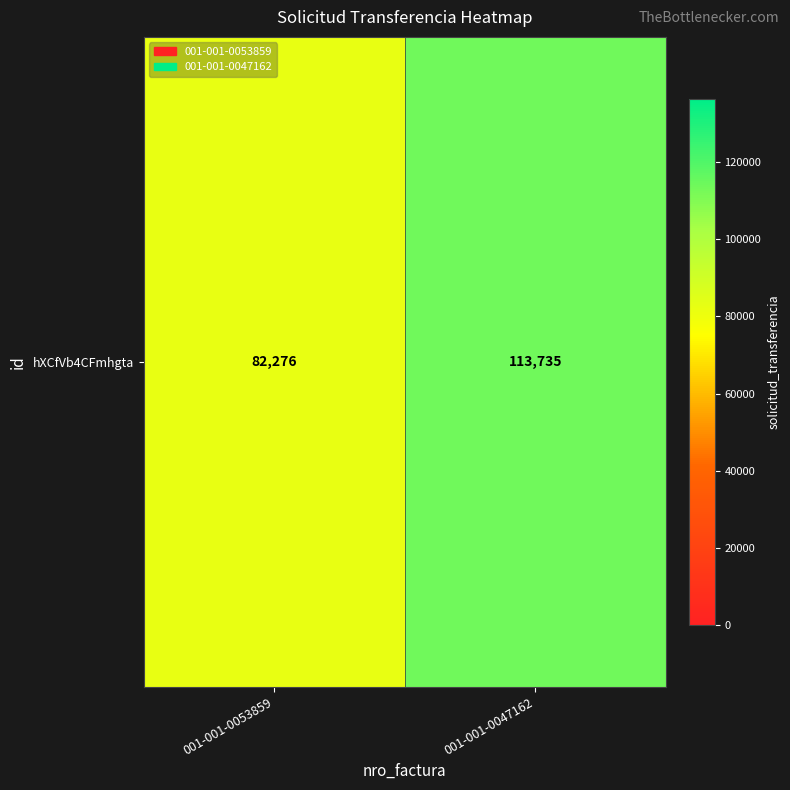

What is the minimum value shown in the chart?

82276